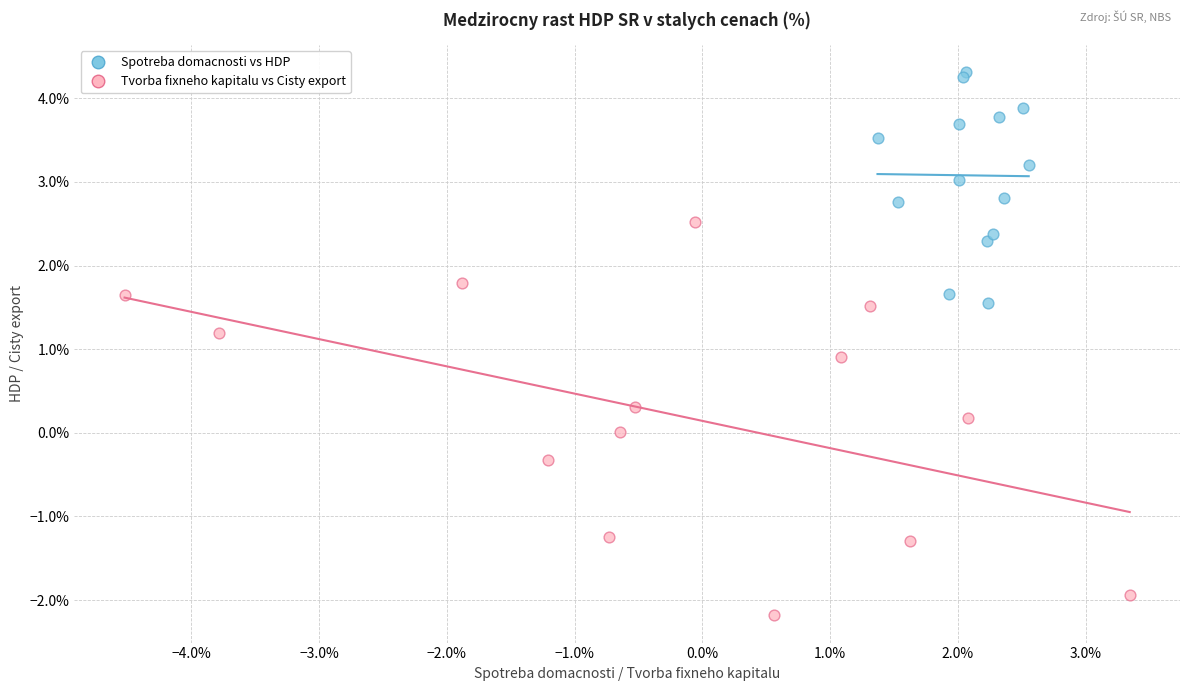

Which series reaches the minimum Y coordinate?

Tvorba fixneho kapitalu vs Cisty export